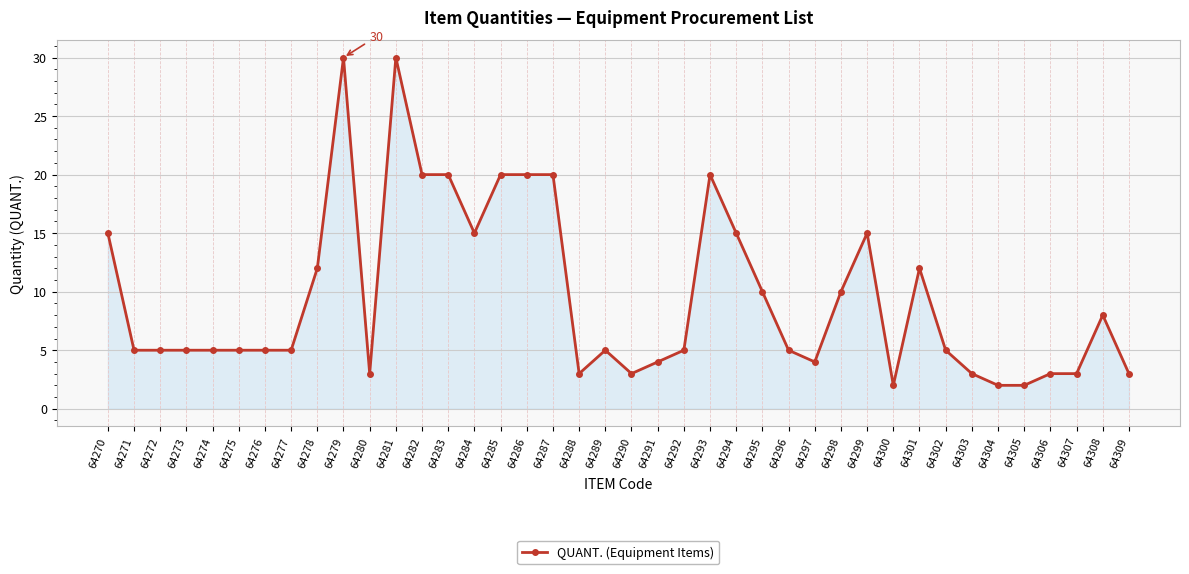

Where does the data first go above 5?

64270